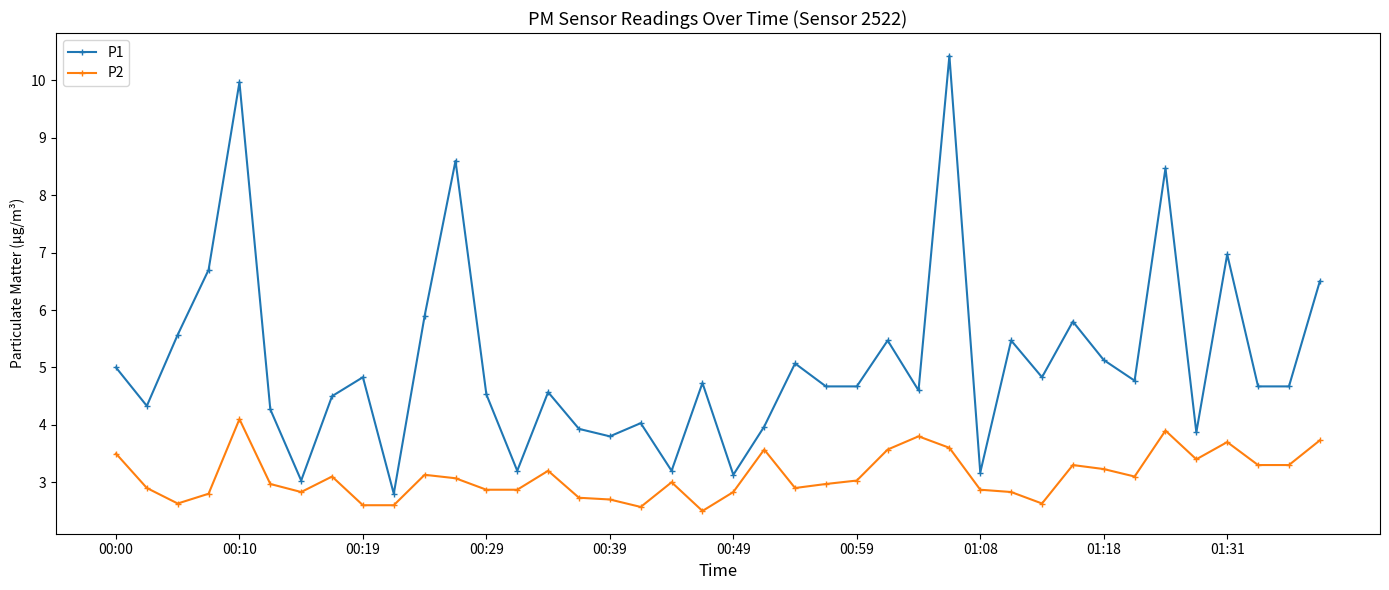

What is the value of the P1 point at the 38th from the left?

4.7